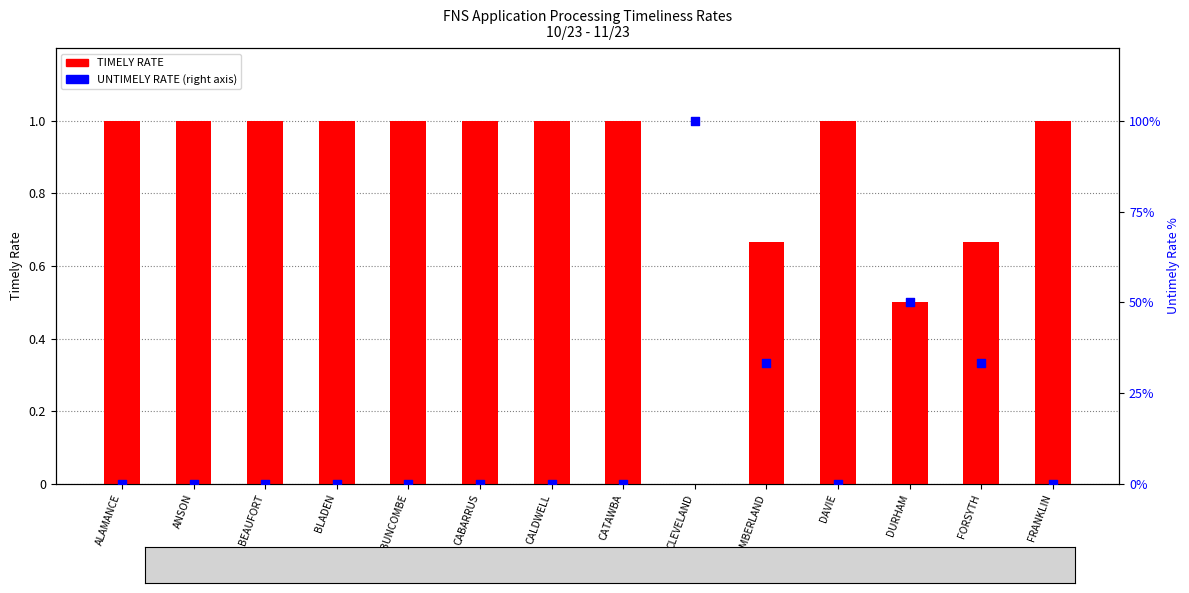

Which series has the largest total across all categories?

UNTIMELY RATE